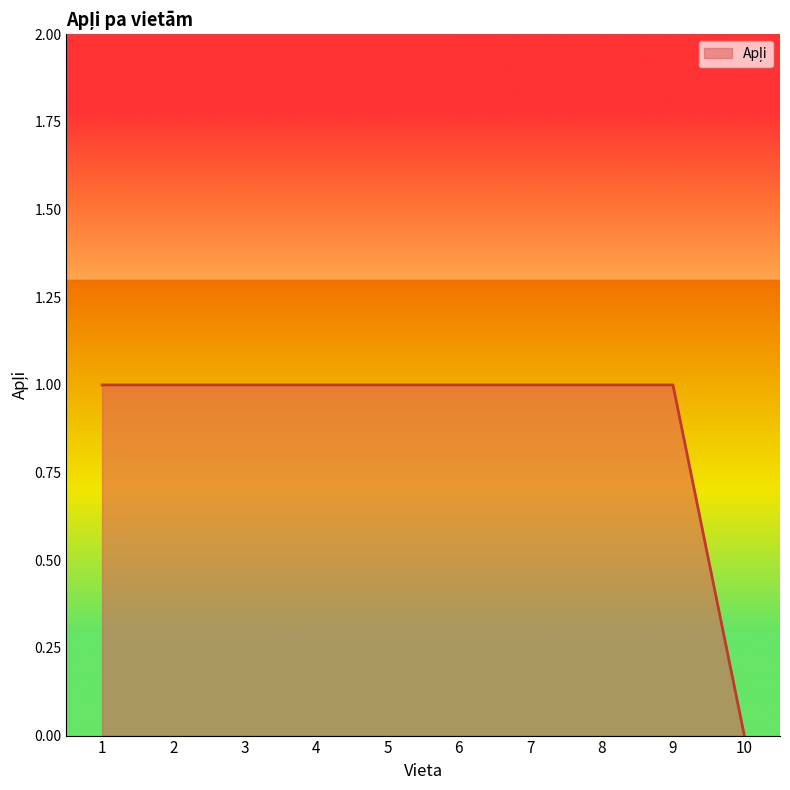

Reading left to right, extract all data points from this chart.

1=1	2=1	3=1	4=1	5=1	6=1	7=1	8=1	9=1	10=0